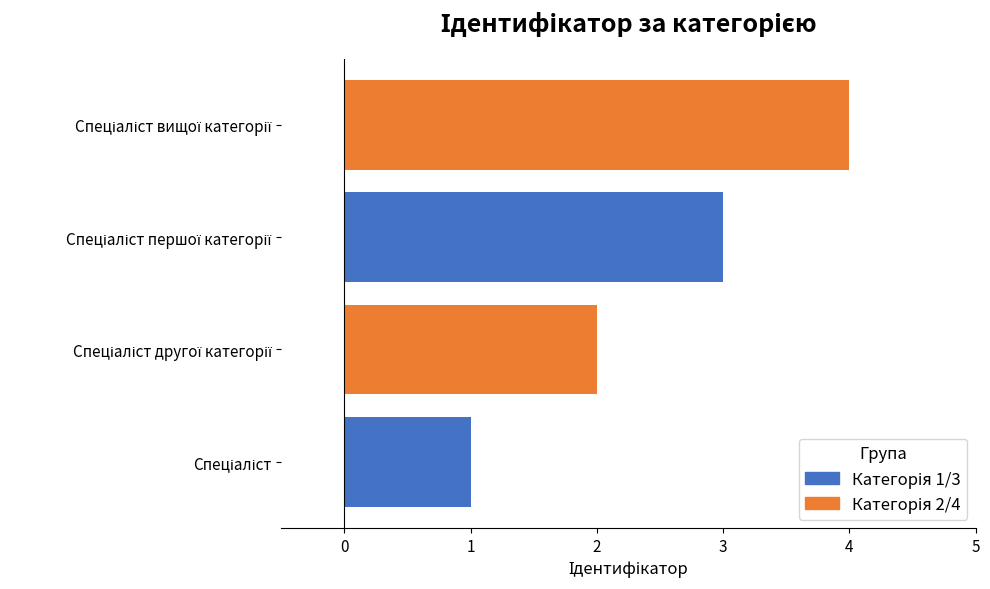

What is the greatest value displayed?

4